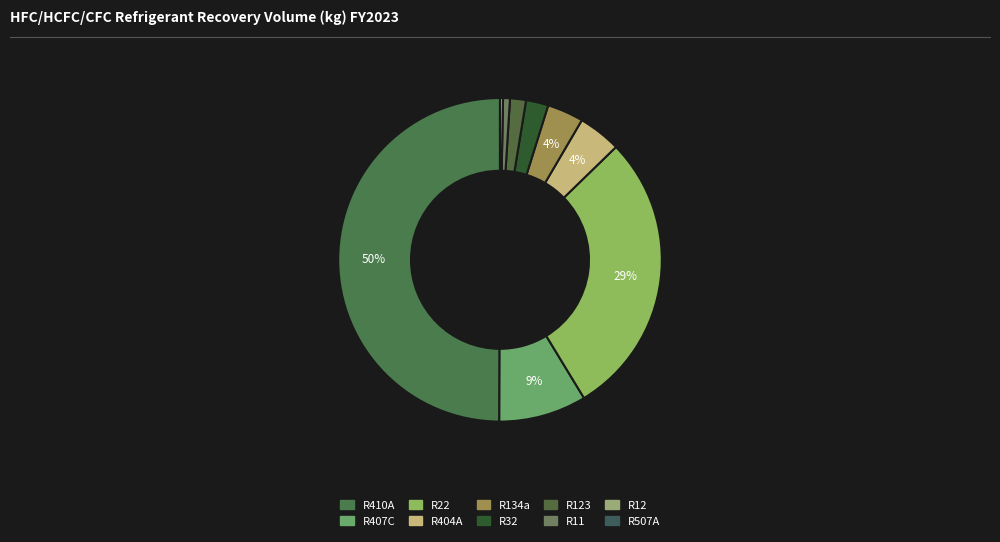

To the nearest percent, what portion does R407C represent?

9%